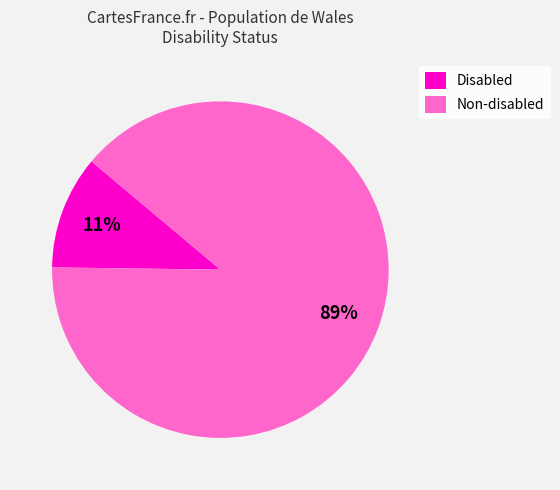

Is there any slice that represents more than half of the pie?

Yes